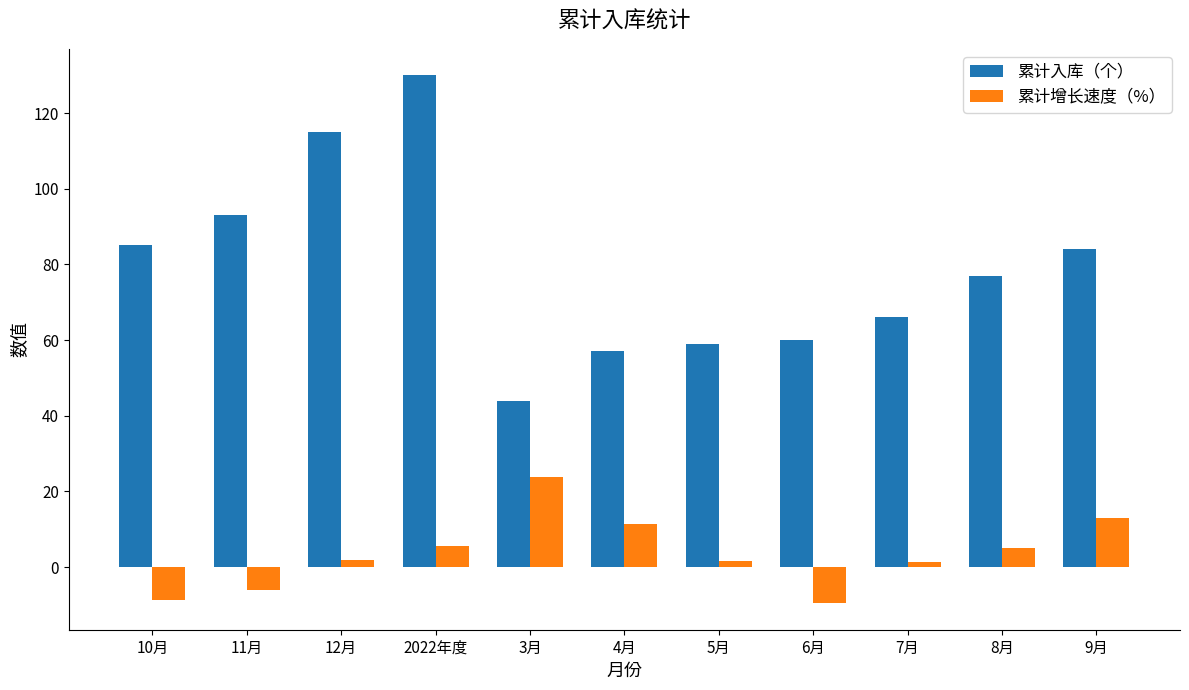

How many data points does each series have?

11